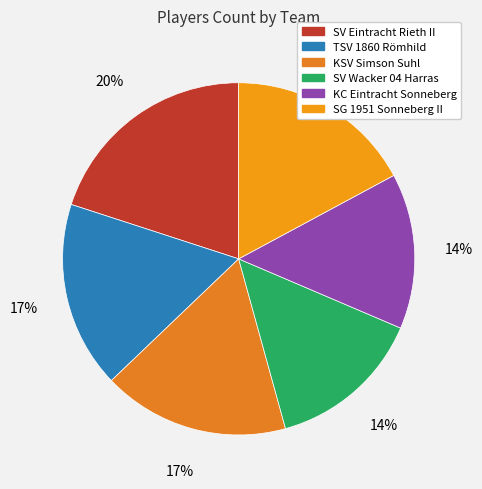

Is it true that KC Eintracht Sonneberg is 14% of the pie?

True